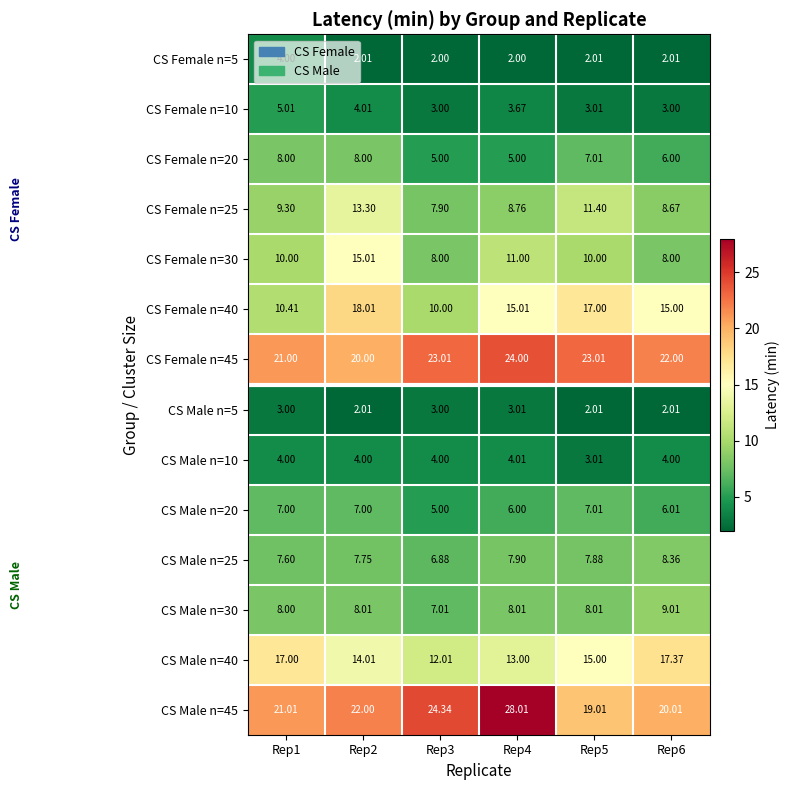

Is the value of CS Female n=40 at Rep5 greater than the value of CS Male n=20 at Rep2?

Yes